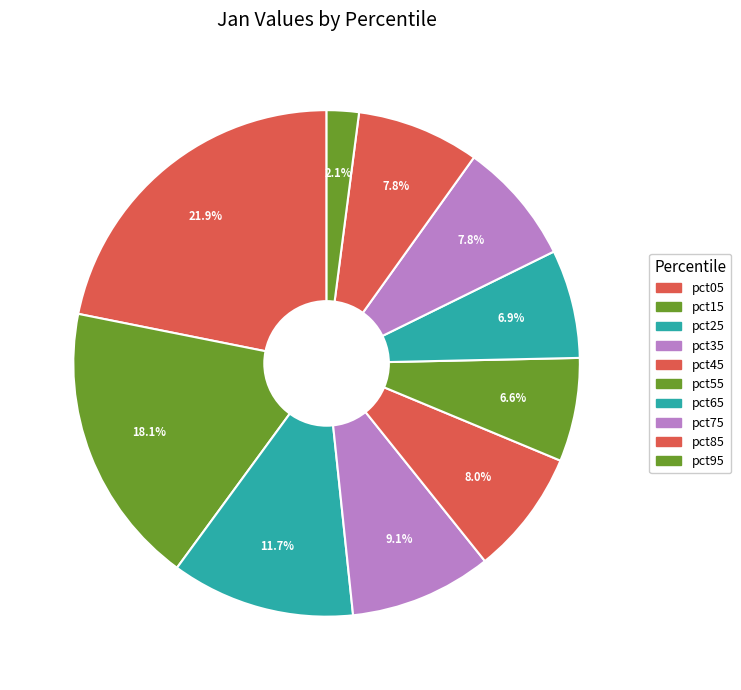

To the nearest percent, what portion does pct95 represent?

2%